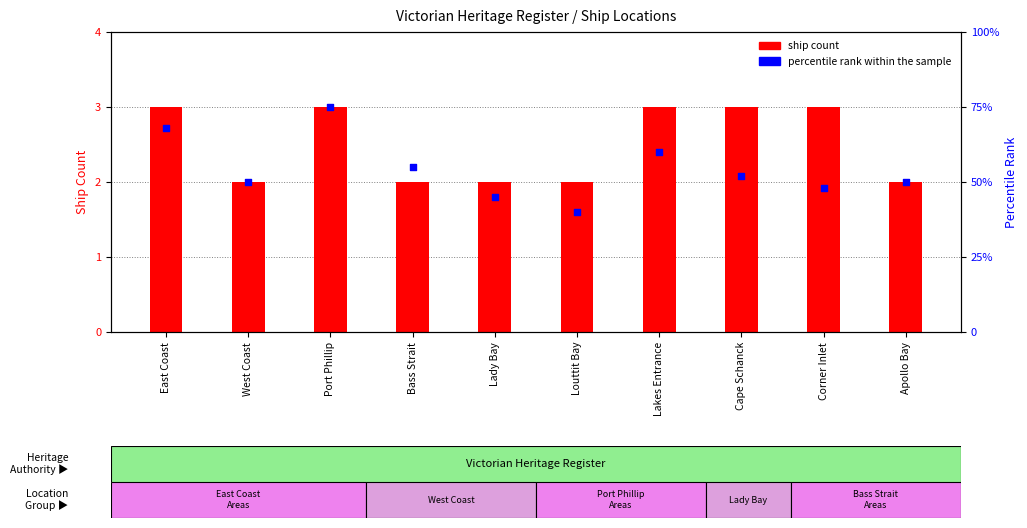

Which series has the largest Y range (max minus min)?

percentile rank within the sample